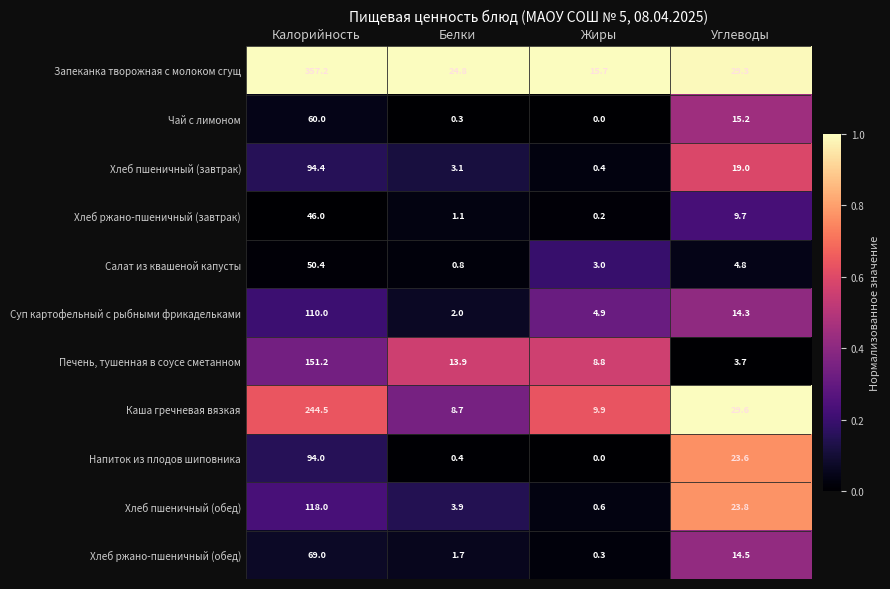

How many series are shown in this chart?

11